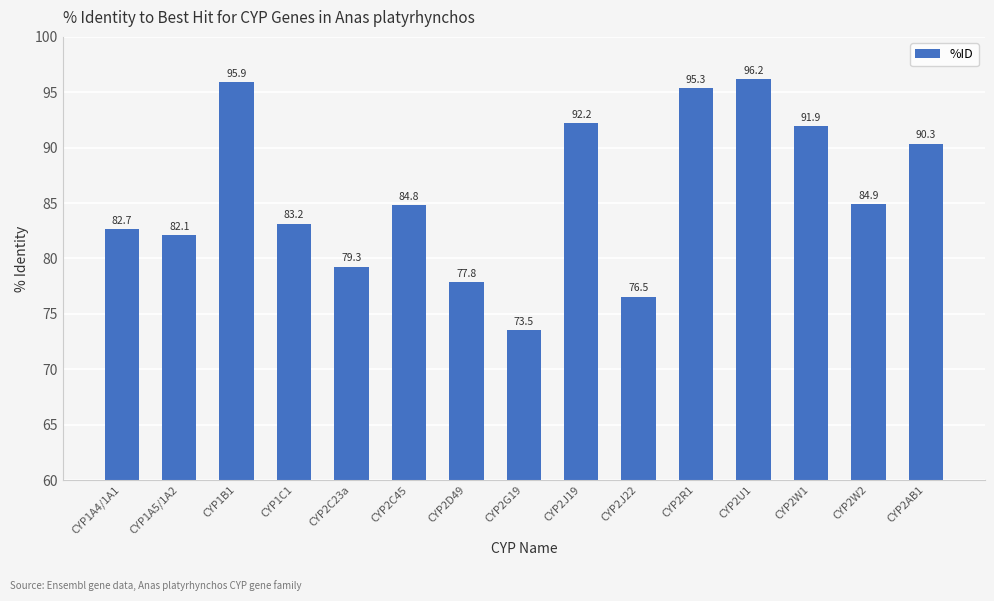

List the labels in order of value, smallest first.

CYP2G19, CYP2J22, CYP2D49, CYP2C23a, CYP1A5/1A2, CYP1A4/1A1, CYP1C1, CYP2C45, CYP2W2, CYP2AB1, CYP2W1, CYP2J19, CYP2R1, CYP1B1, CYP2U1